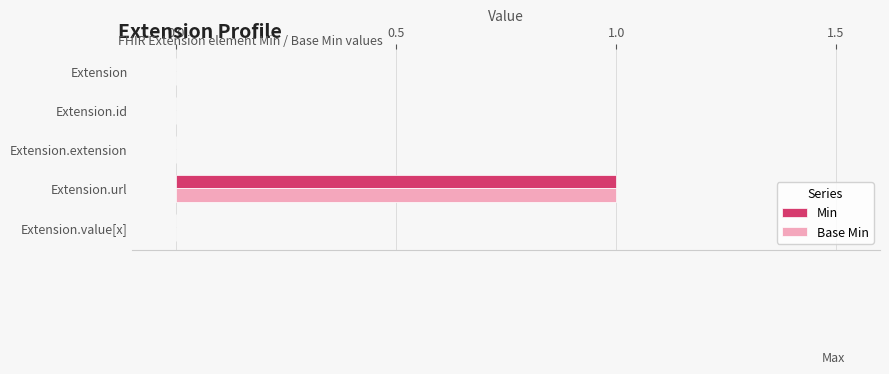

True or false: Min has a value of 0 at Extension.id.

True